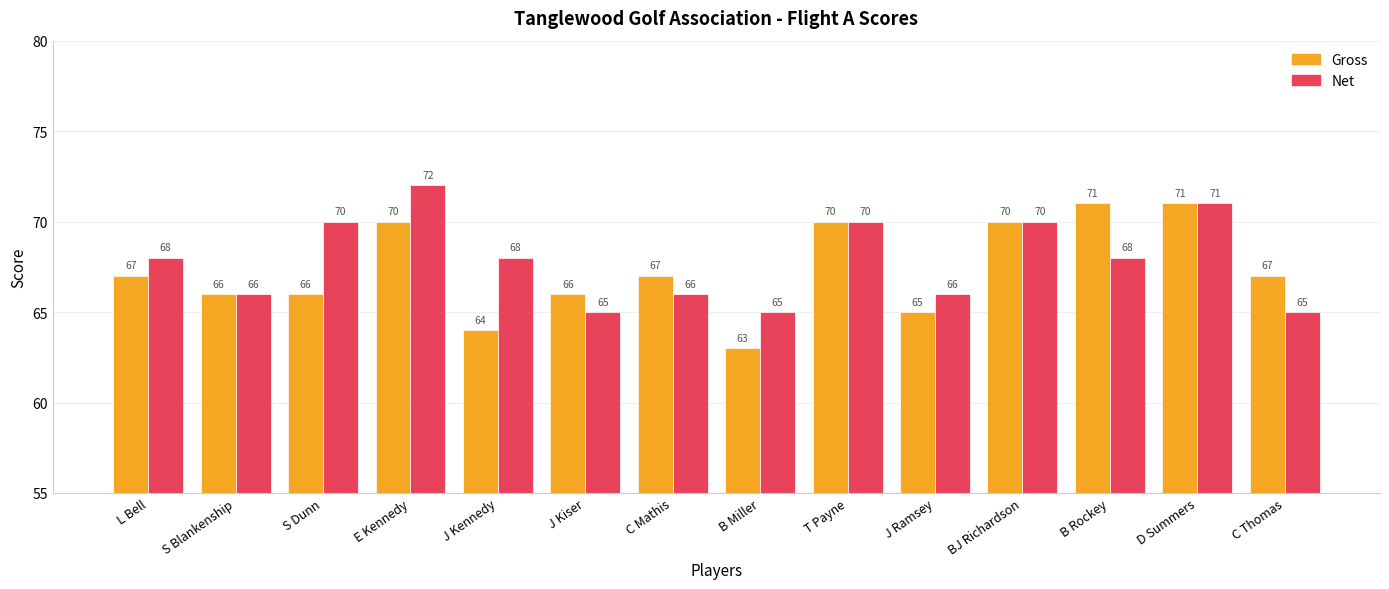

At J Kiser, list the series in order from smallest to largest.

Net, Gross